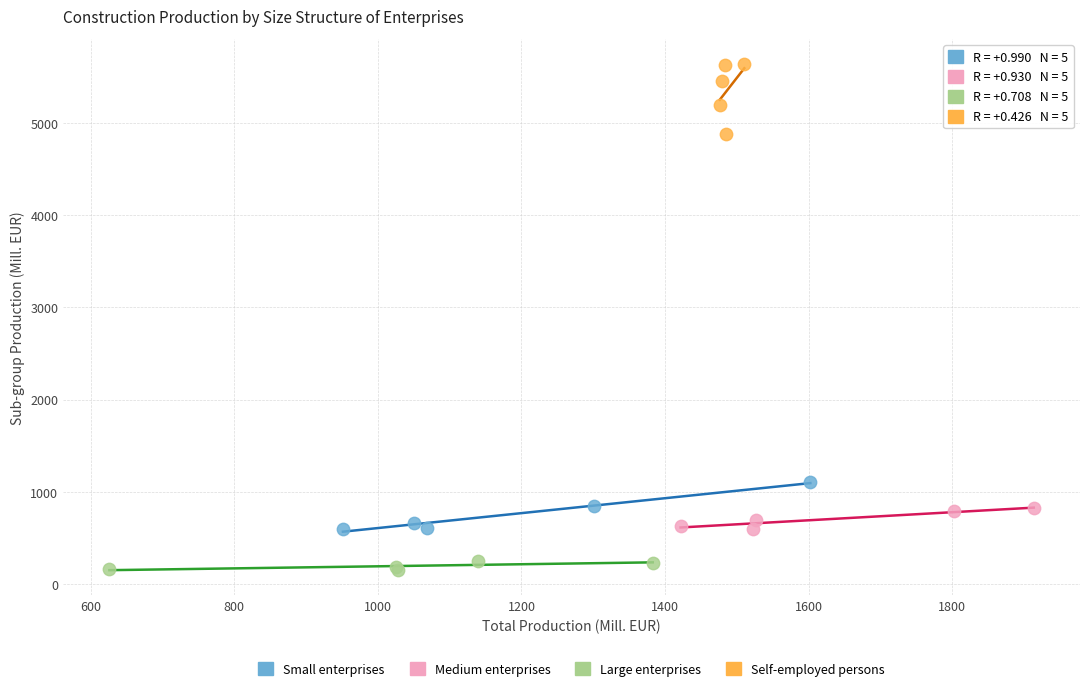

Which series reaches the minimum Y coordinate?

Large enterprises